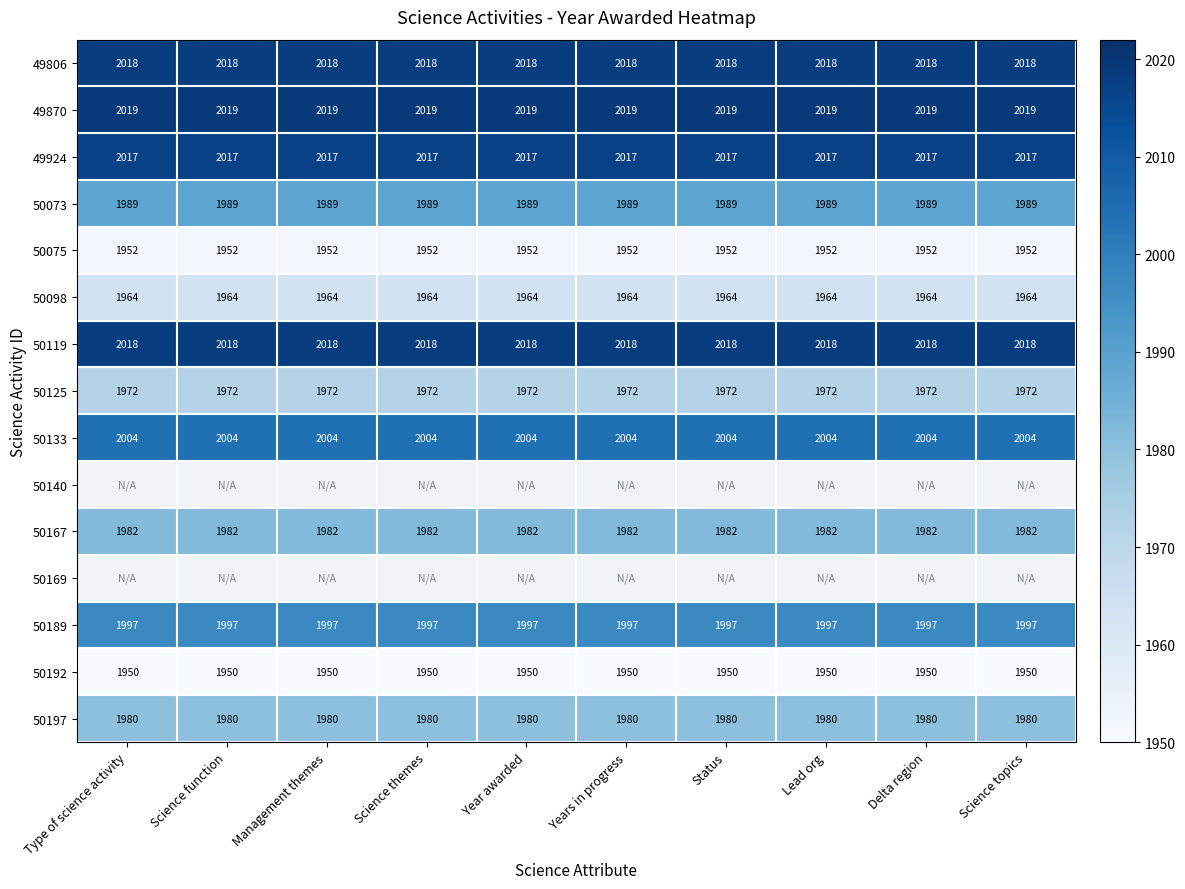

At how many categories does at least one series exceed 1987?

10